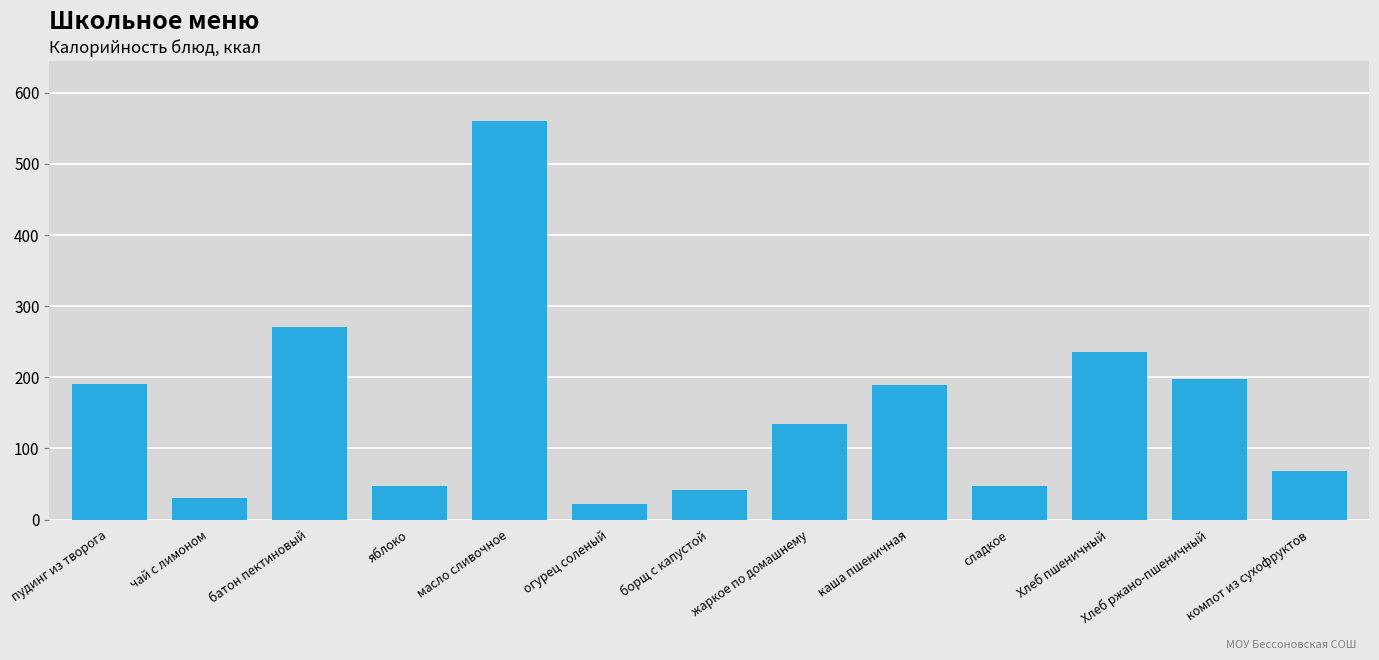

What position from the left is масло сливочное?

5